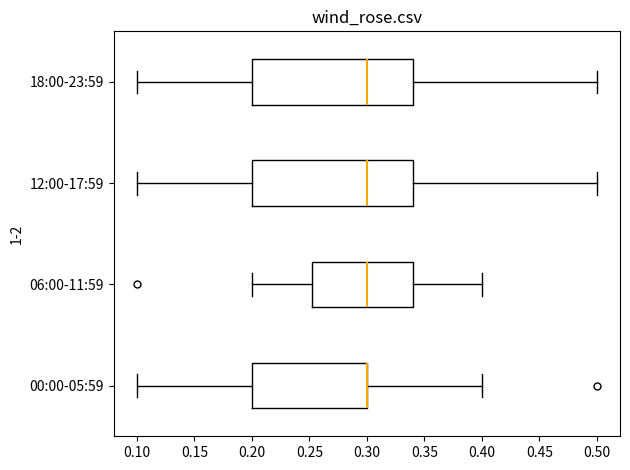

Reading bottom to top, transcribe this box plot: for each box, give where its median line is, the range the box spans, and where its two whiskers end, as read against the x-axis. The values are not printed on the chart, so give them approximately, as read against the axis.

00:00-05:59: median 0.300 (drawn on the box's right edge), box 0.200 to 0.300, whiskers 0.100 to 0.400
06:00-11:59: median 0.300, box 0.255 to 0.340, whiskers 0.200 to 0.400
12:00-17:59: median 0.300, box 0.200 to 0.340, whiskers 0.100 to 0.500
18:00-23:59: median 0.300, box 0.200 to 0.340, whiskers 0.100 to 0.500